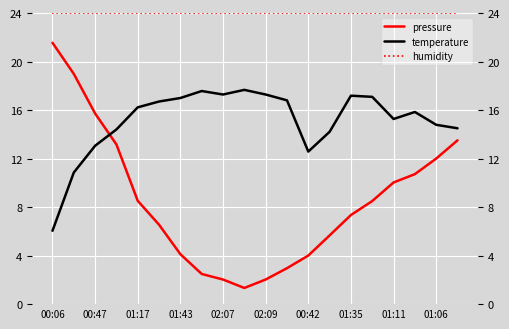

What is the highest value of the humidity series?

24.0